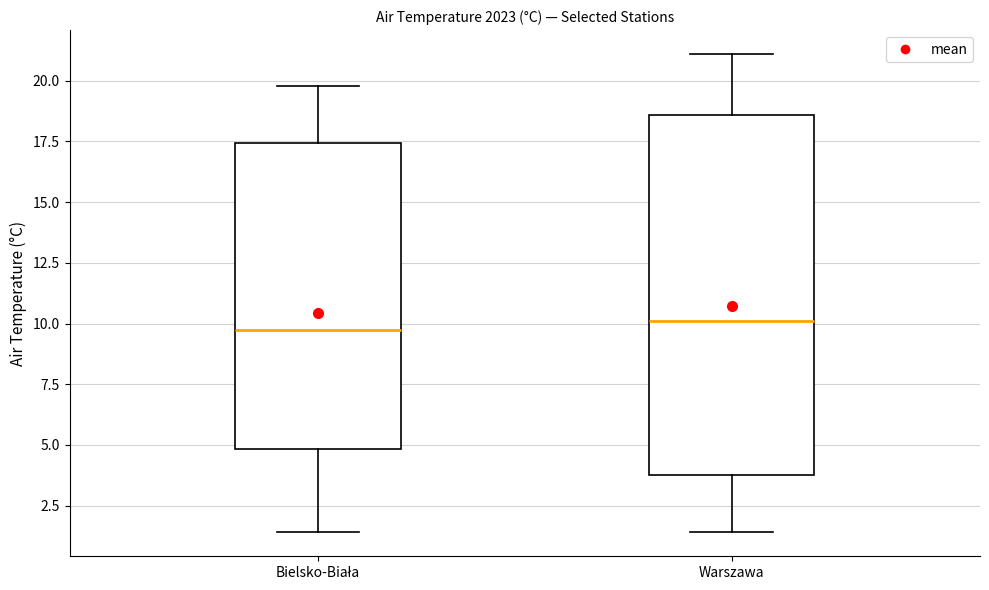

Reading left to right, transcribe this box plot: for each box, give where its median line is, the range the box spans, and where its two whiskers end, as read against the y-axis. The values are not printed on the chart, so give them approximately, as read against the axis.

Bielsko-Biała: median 10.0, box 5.0 to 17.5, whiskers 1.5 to 20.0
Warszawa: median 10.0, box 4.0 to 18.5, whiskers 1.5 to 21.0